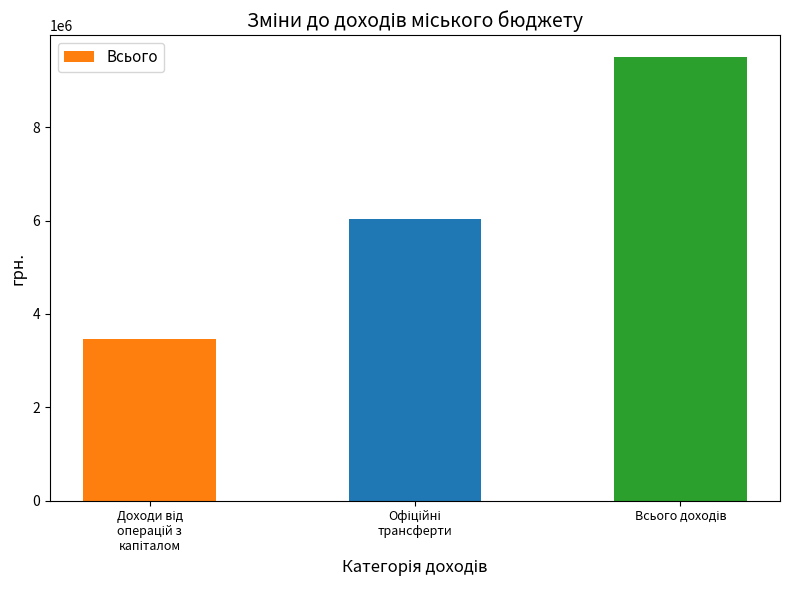

What is the value of the 2nd bar from the left?

6033805.4